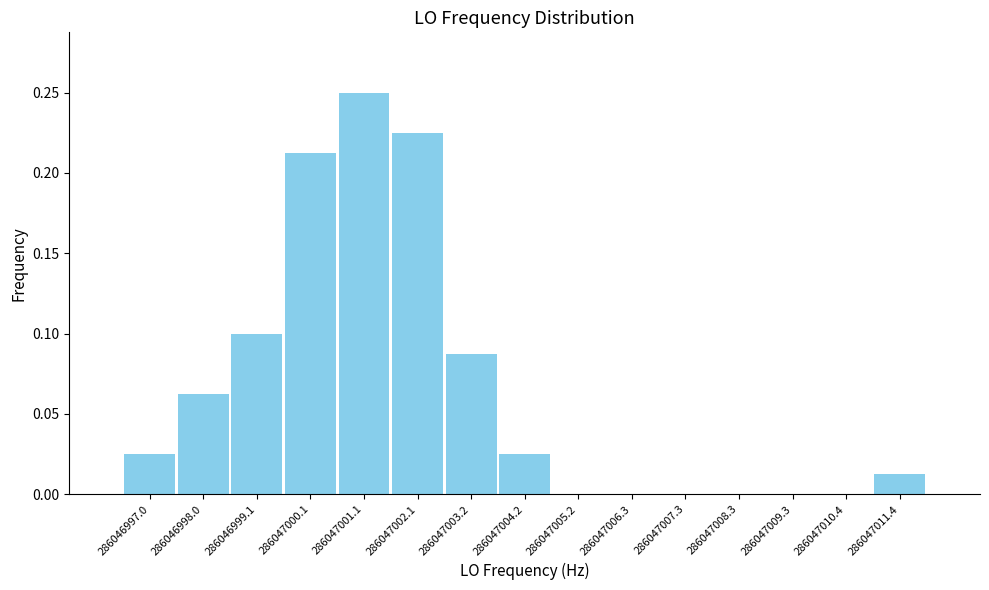

Which has a higher value, 286046997.0 or 286046998.0?

286046998.0